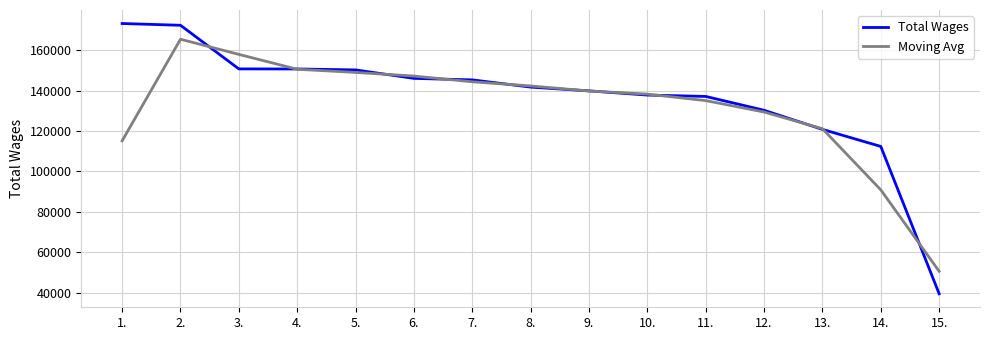

What is the lowest value of the Total Wages series?

39508.0